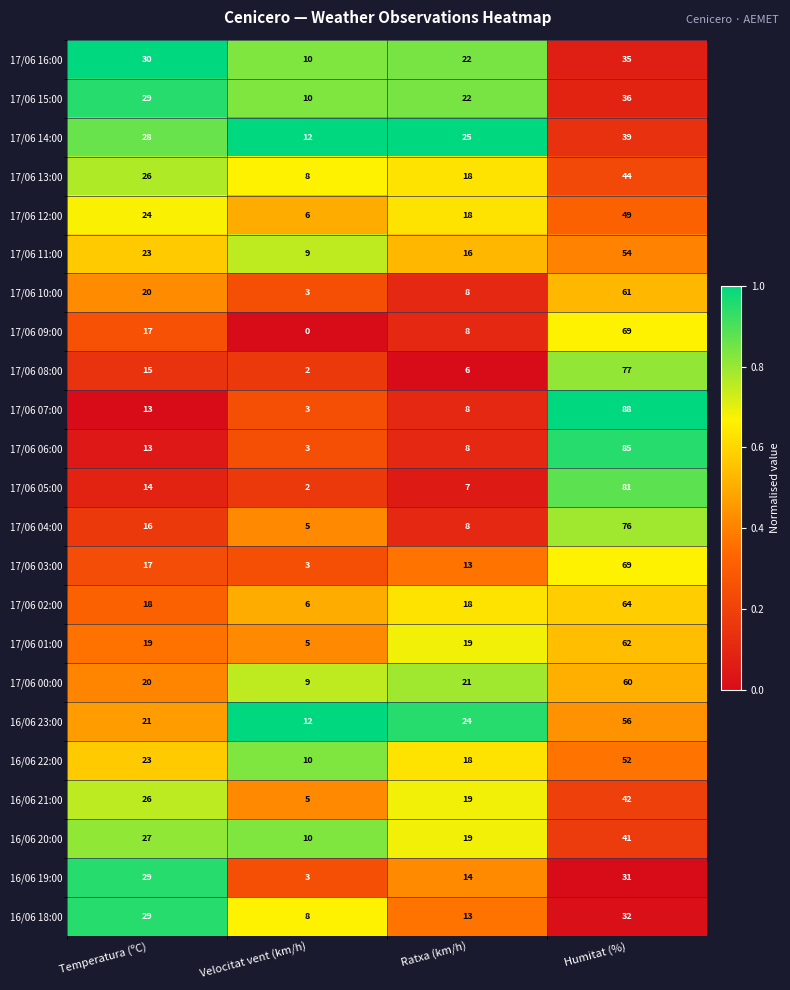

Count the number of categories in the chart.

4